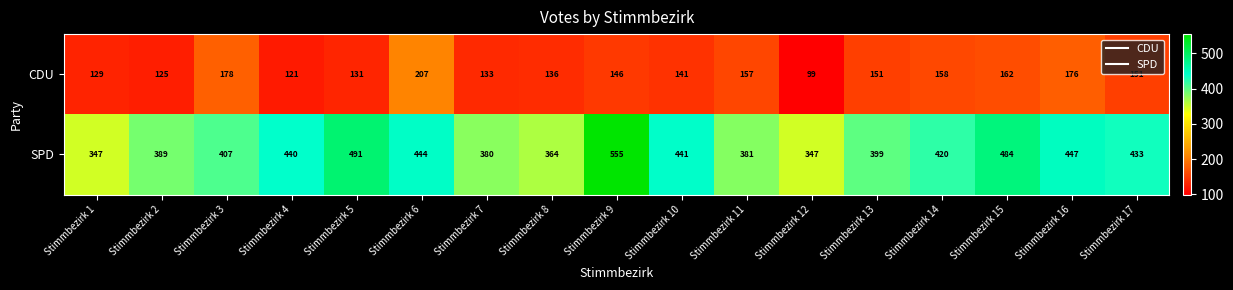

What is the total value across all series at Stimmbezirk 5?

622